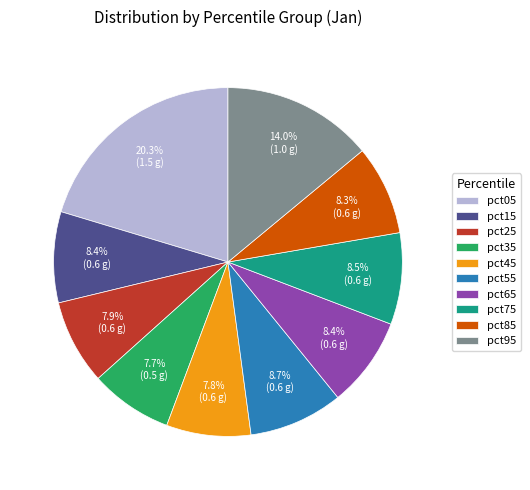

To the nearest percent, what is the combined percentage of pct45 and pct65?

16%